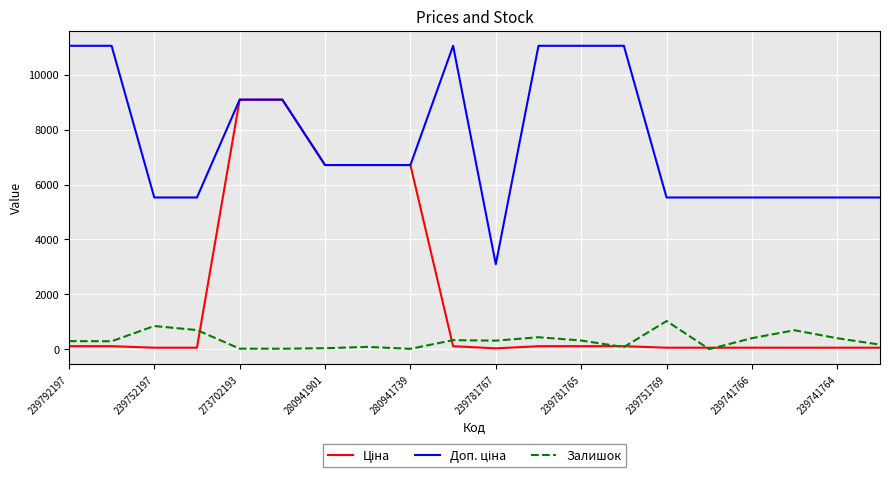

What is the maximum value shown in the chart?

11055.0